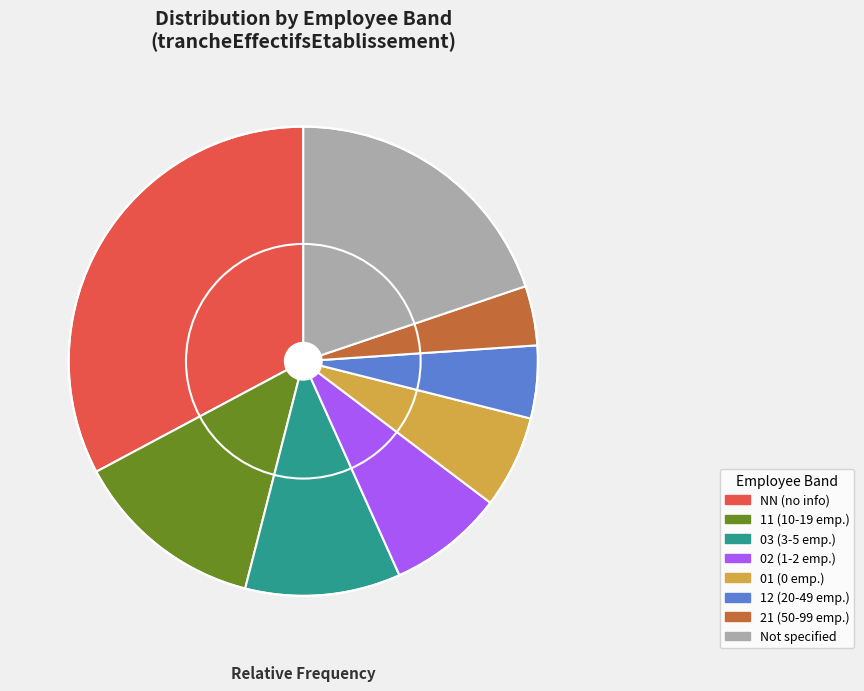

Is 12 (20-49 emp.) the majority of the pie?

No